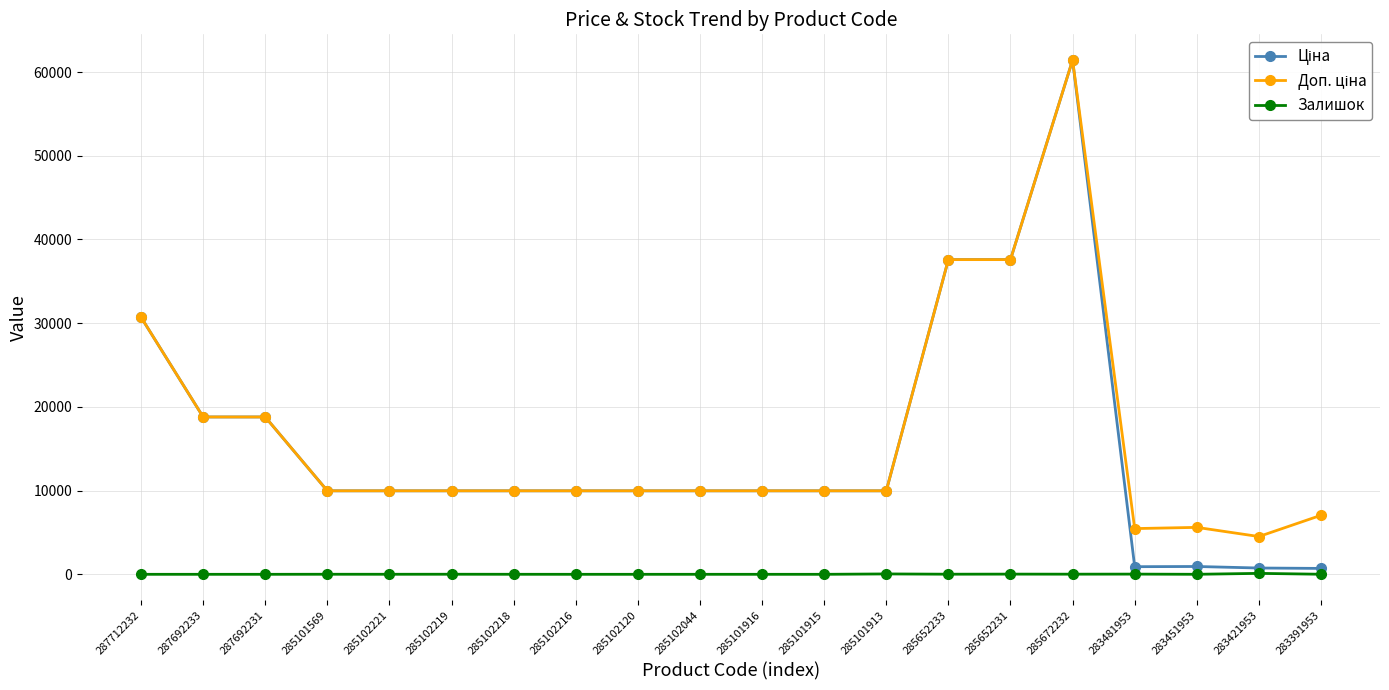

The Залишок series shows 16.0 at 285672232. True or false?

True